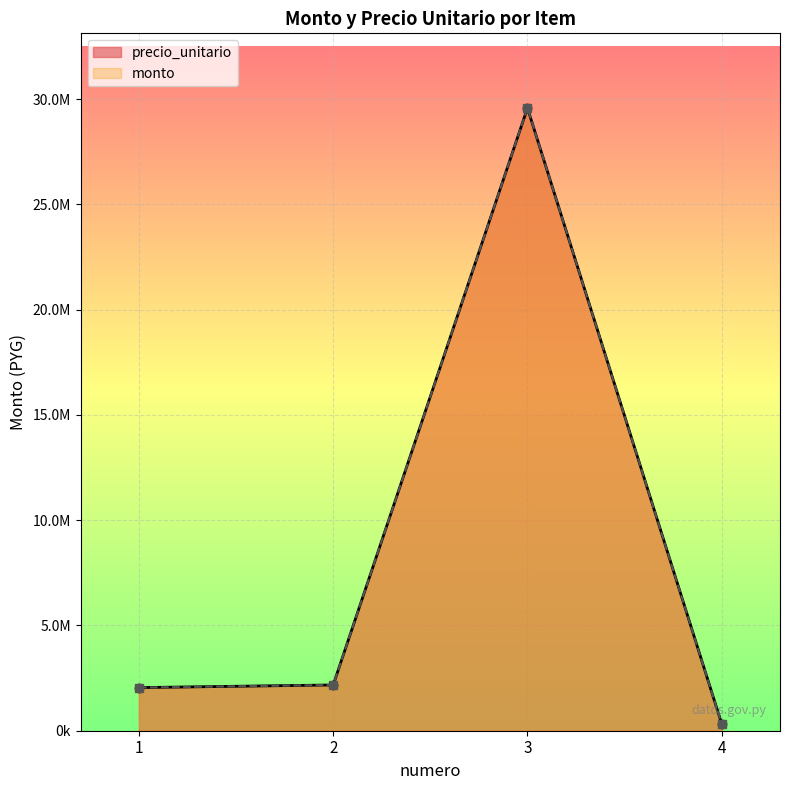

Which series has the largest range (max minus min)?

precio_unitario